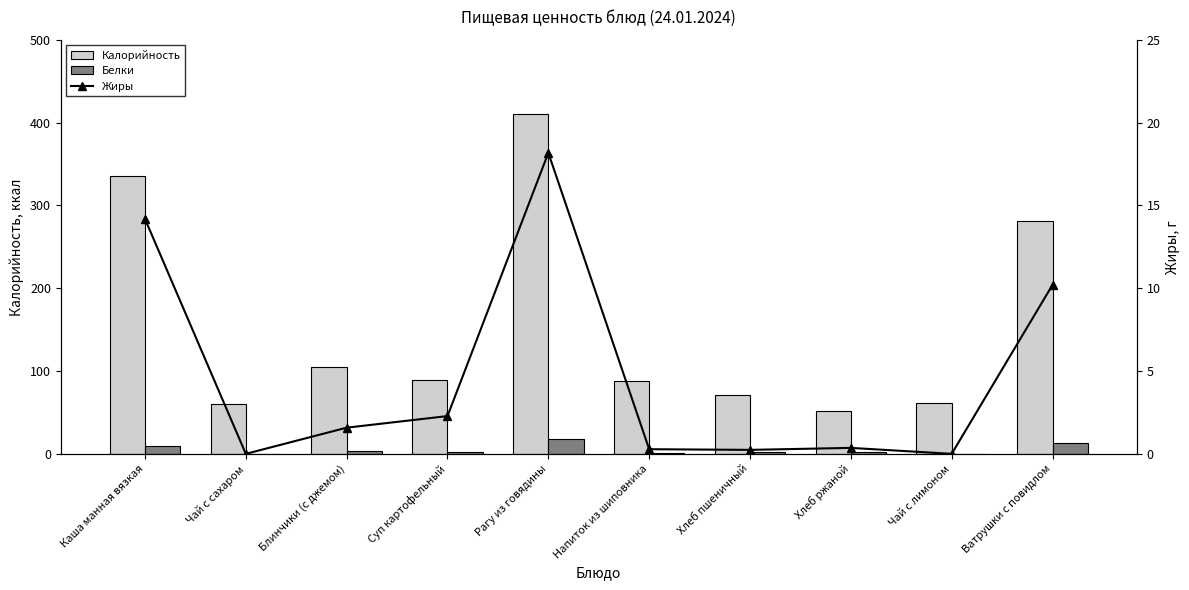

The Калорийность series shows 52.2 at Хлеб ржаной. True or false?

True